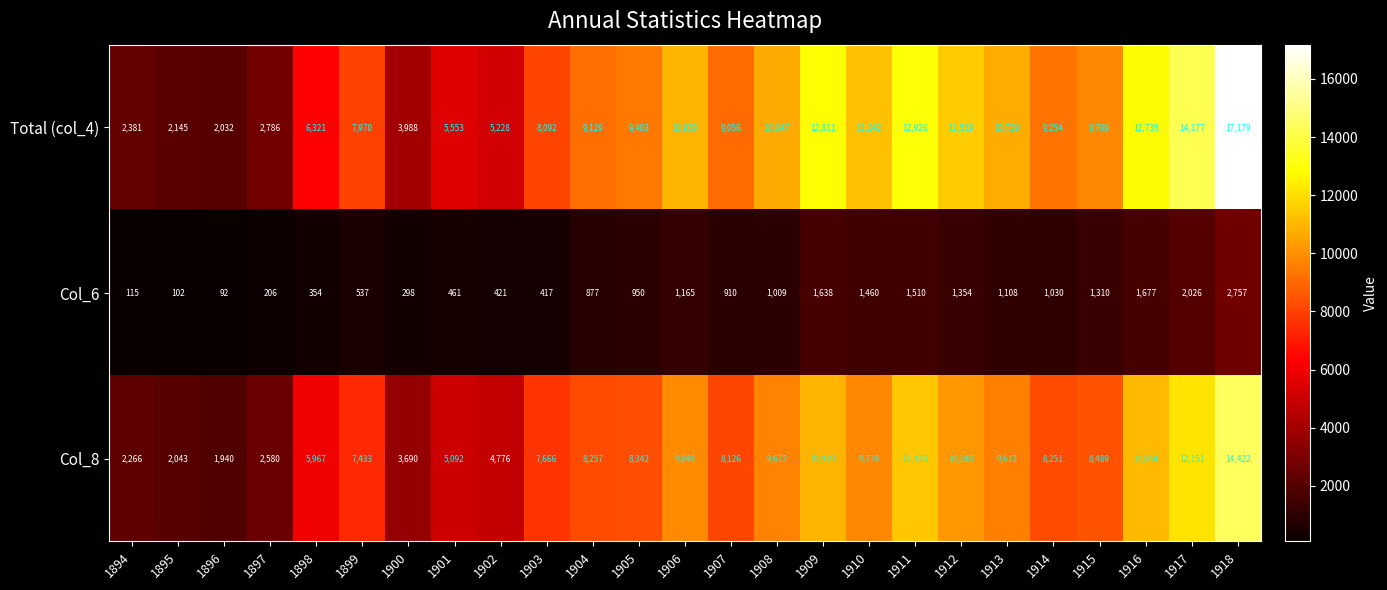

Which series has the largest range (max minus min)?

Total (col_4)